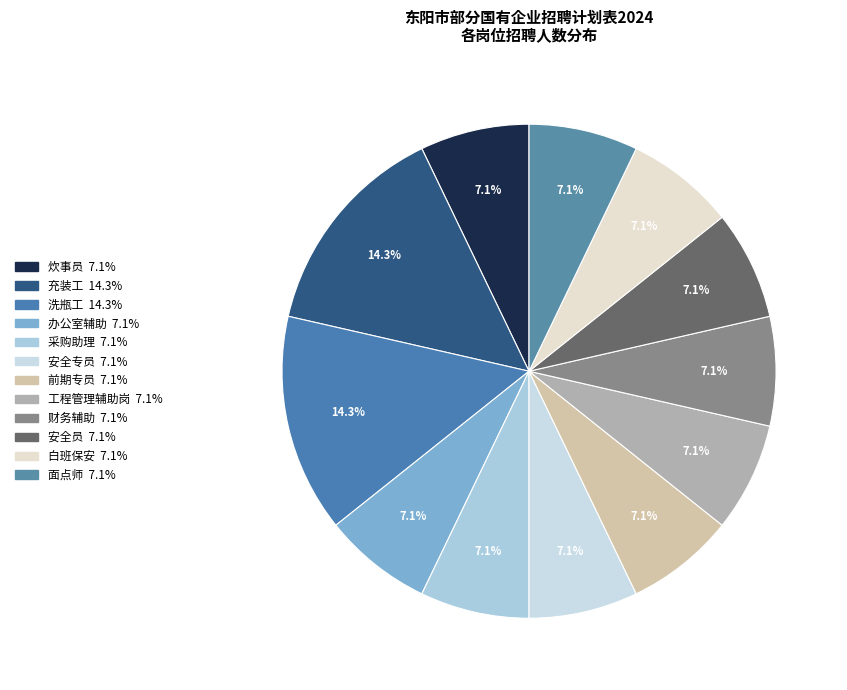

Combined, do 工程管理辅助岗 and 安全员 account for over 50%?

No